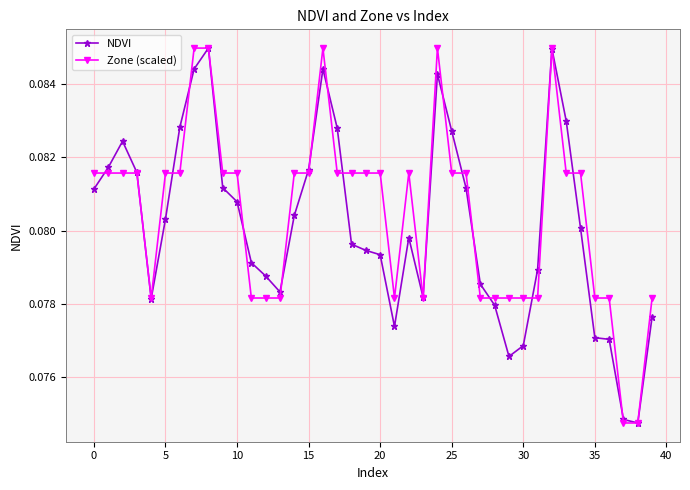

At how many categories does at least one series exceed 0?

40